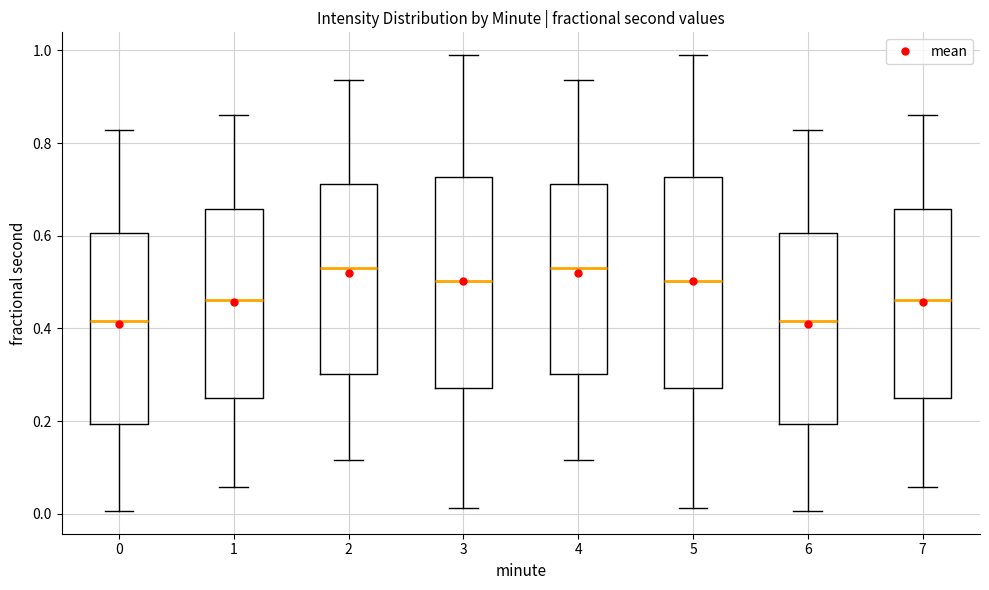

Reading left to right, transcribe this box plot: for each box, give where its median line is, the range the box spans, and where its two whiskers end, as read against the y-axis. The values are not printed on the chart, so give them approximately, as read against the axis.

0: median 0.42, box 0.20 to 0.60, whiskers 0.00 to 0.82
1: median 0.46, box 0.24 to 0.66, whiskers 0.06 to 0.86
2: median 0.54, box 0.30 to 0.72, whiskers 0.12 to 0.94
3: median 0.50, box 0.28 to 0.72, whiskers 0.02 to 0.98
4: median 0.54, box 0.30 to 0.72, whiskers 0.12 to 0.94
5: median 0.50, box 0.28 to 0.72, whiskers 0.02 to 0.98
6: median 0.42, box 0.20 to 0.60, whiskers 0.00 to 0.82
7: median 0.46, box 0.24 to 0.66, whiskers 0.06 to 0.86